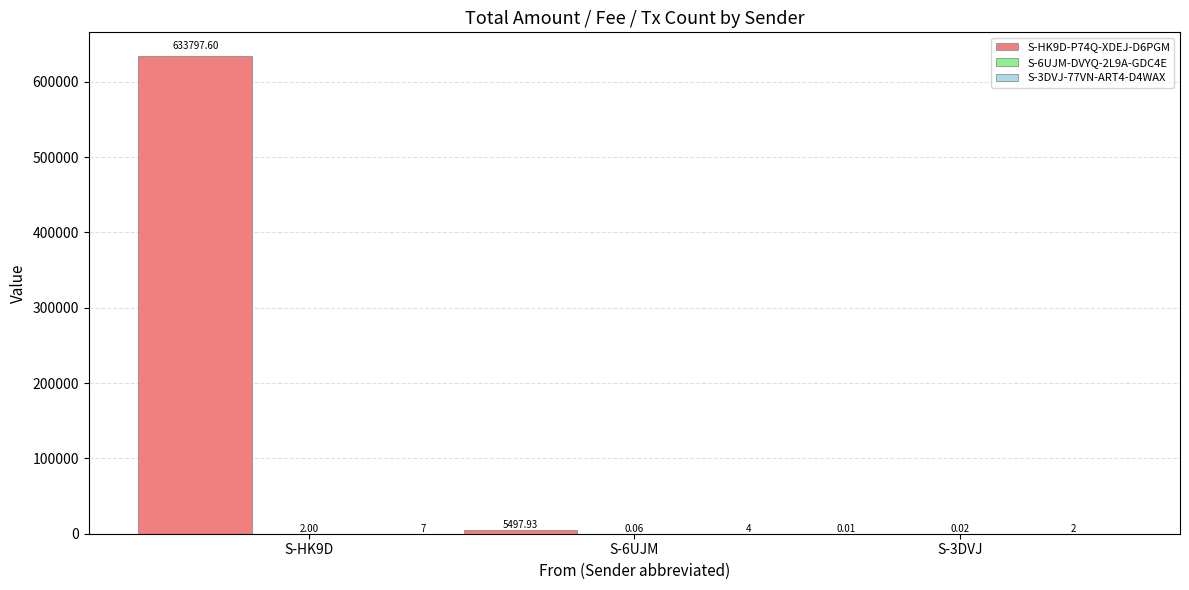

Which series changed the most between S-6UJM and S-3DVJ?

S-HK9D-P74Q-XDEJ-D6PGM